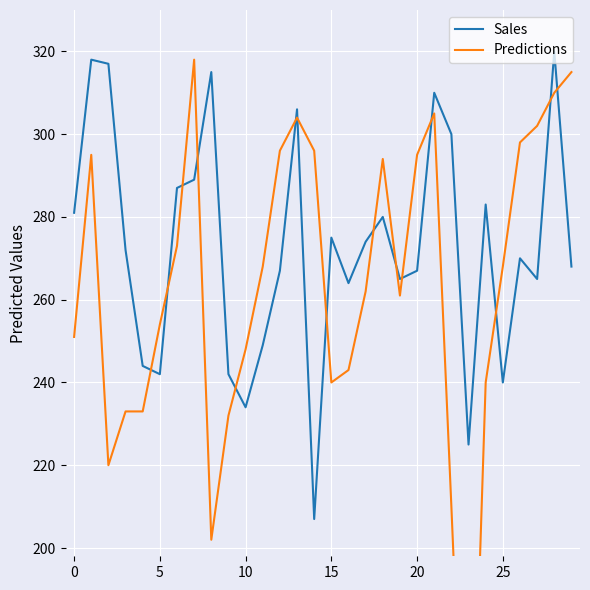

Which label corresponds to the largest value in the chart?

28